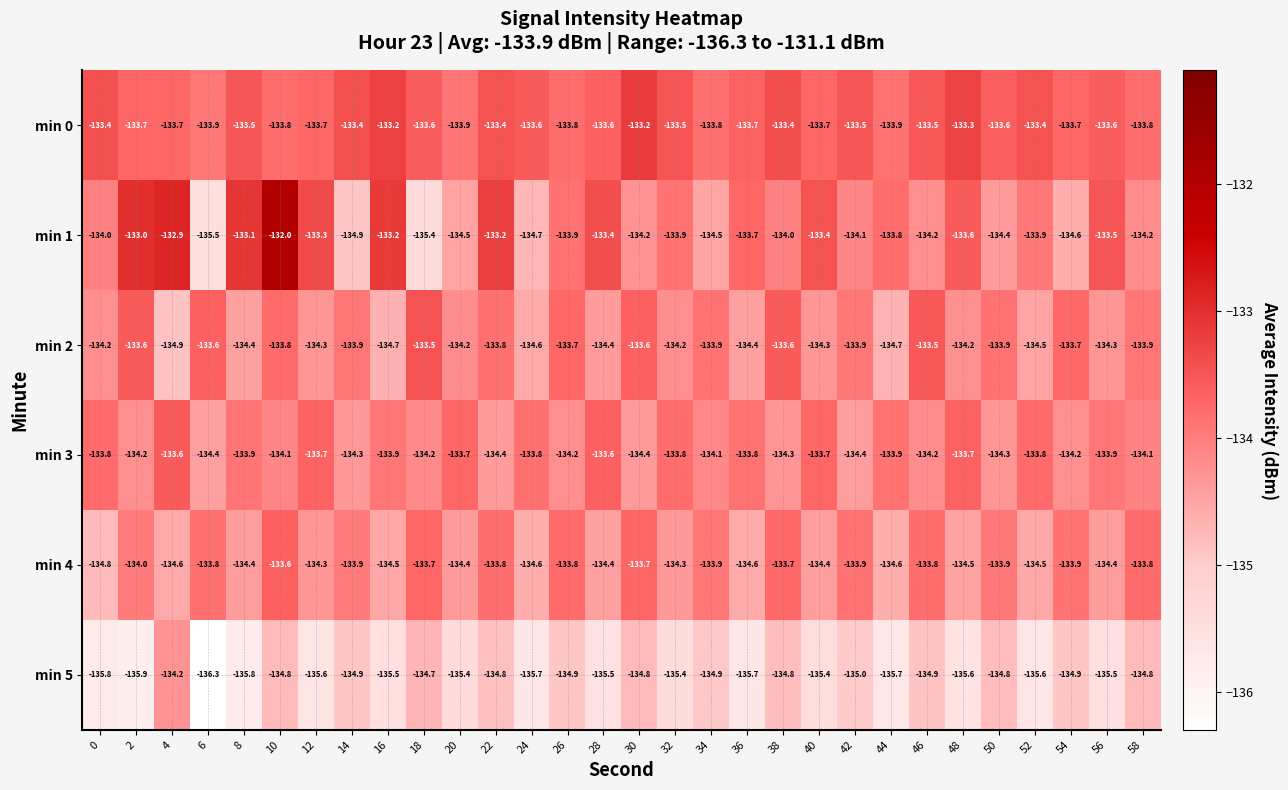

At which label is min 5 closest to -135?

42